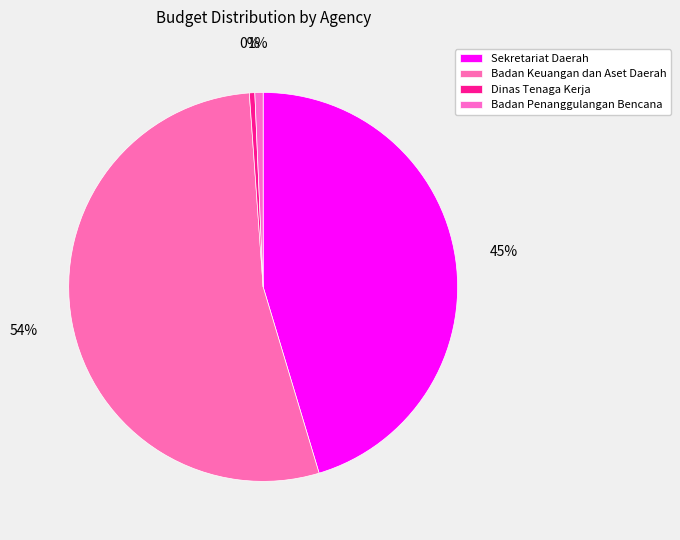

Count the number of slices in the pie.

4